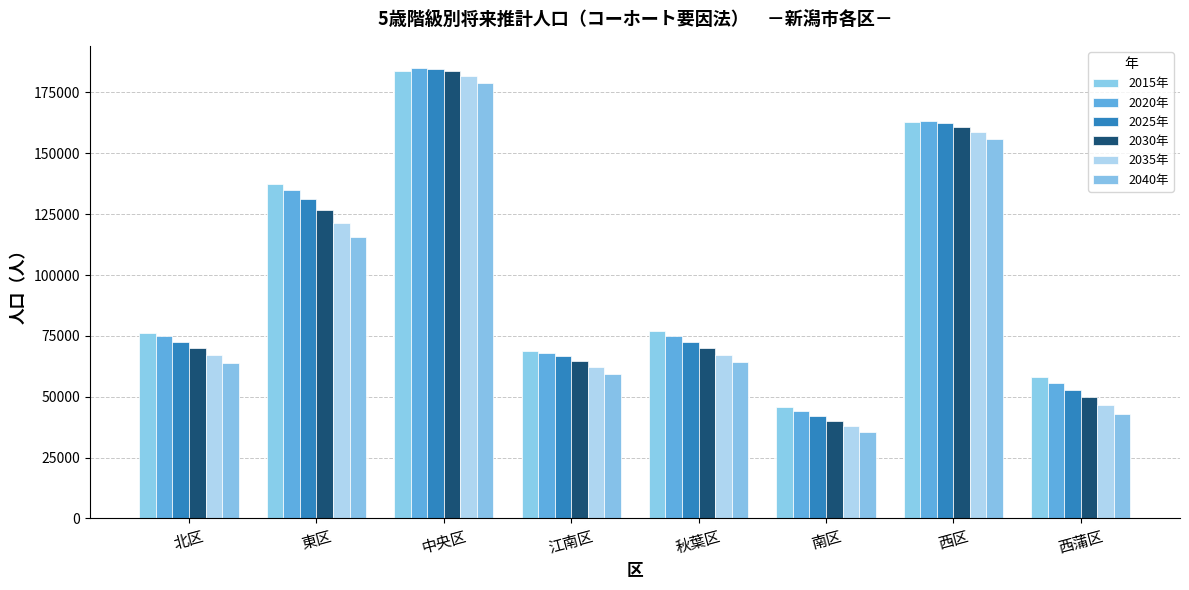

What is the difference between the maximum and second lowest values in the 2020年 series?

129203